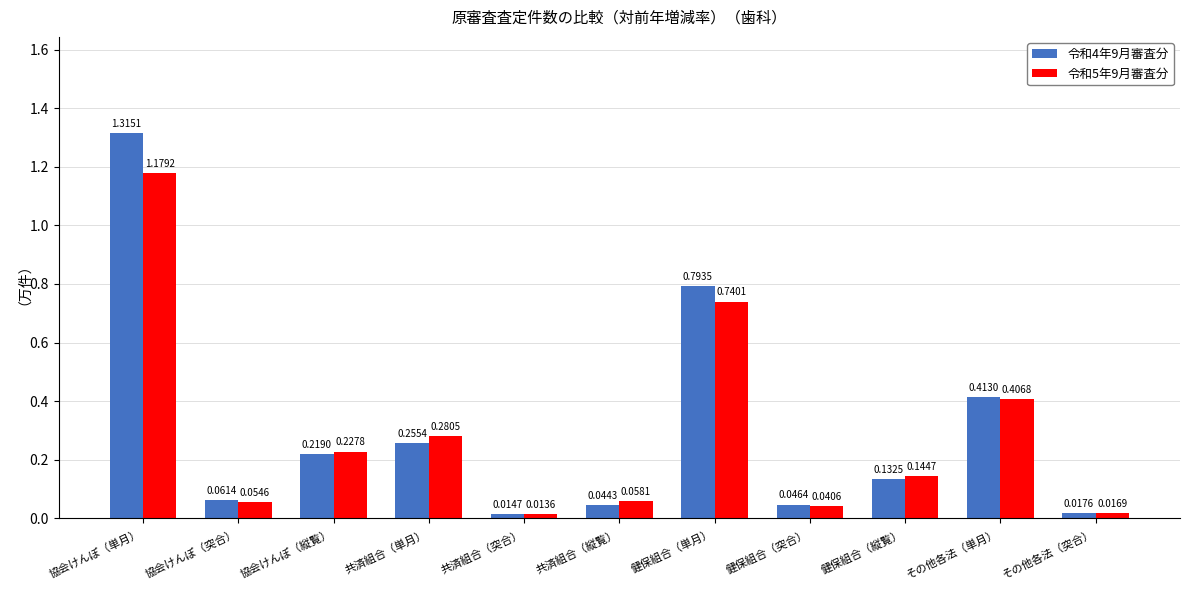

The 令和4年9月審査分 series shows 0.0 at 協会けんぽ（突合）. True or false?

False